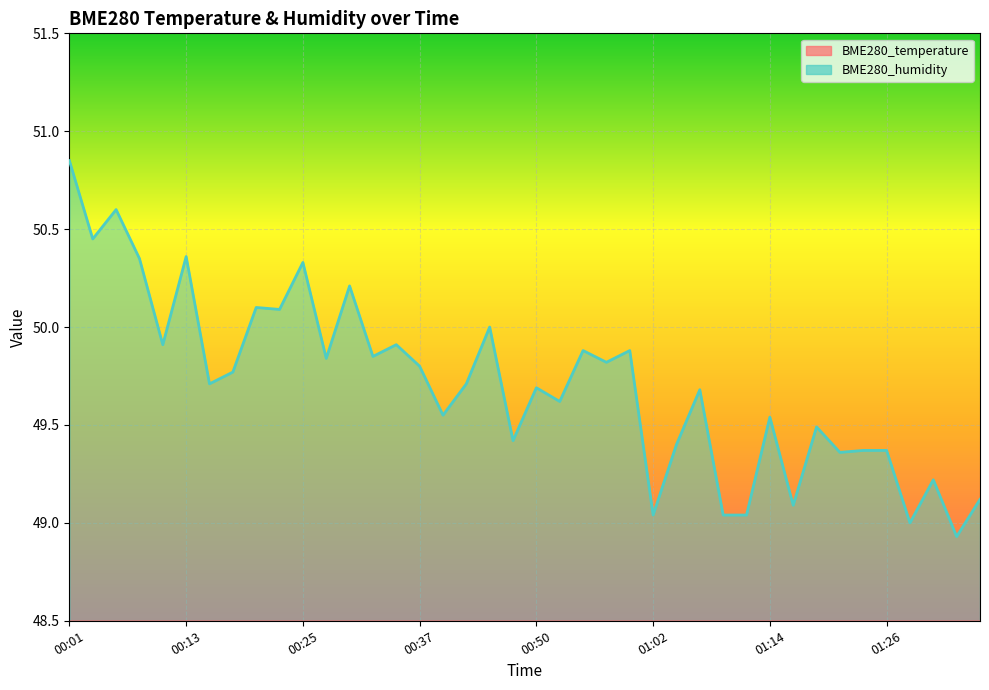

True or false: BME280_humidity has a value of 24.9 at 00:20.

False